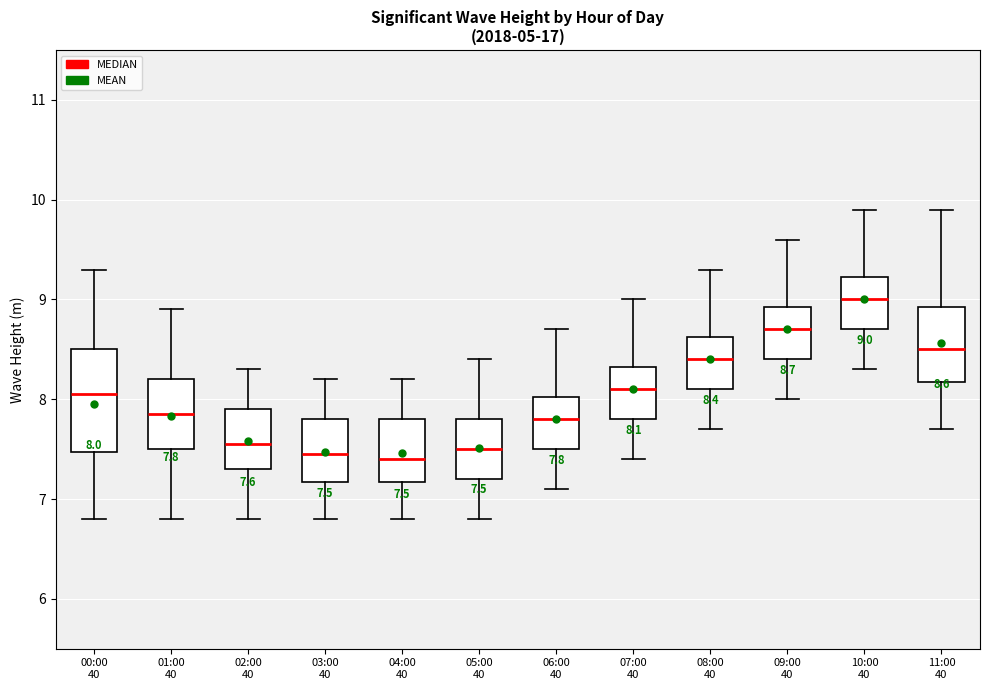

Comparing the boxes themselves (not the whiskers), which one is the tallest?

00:00 40